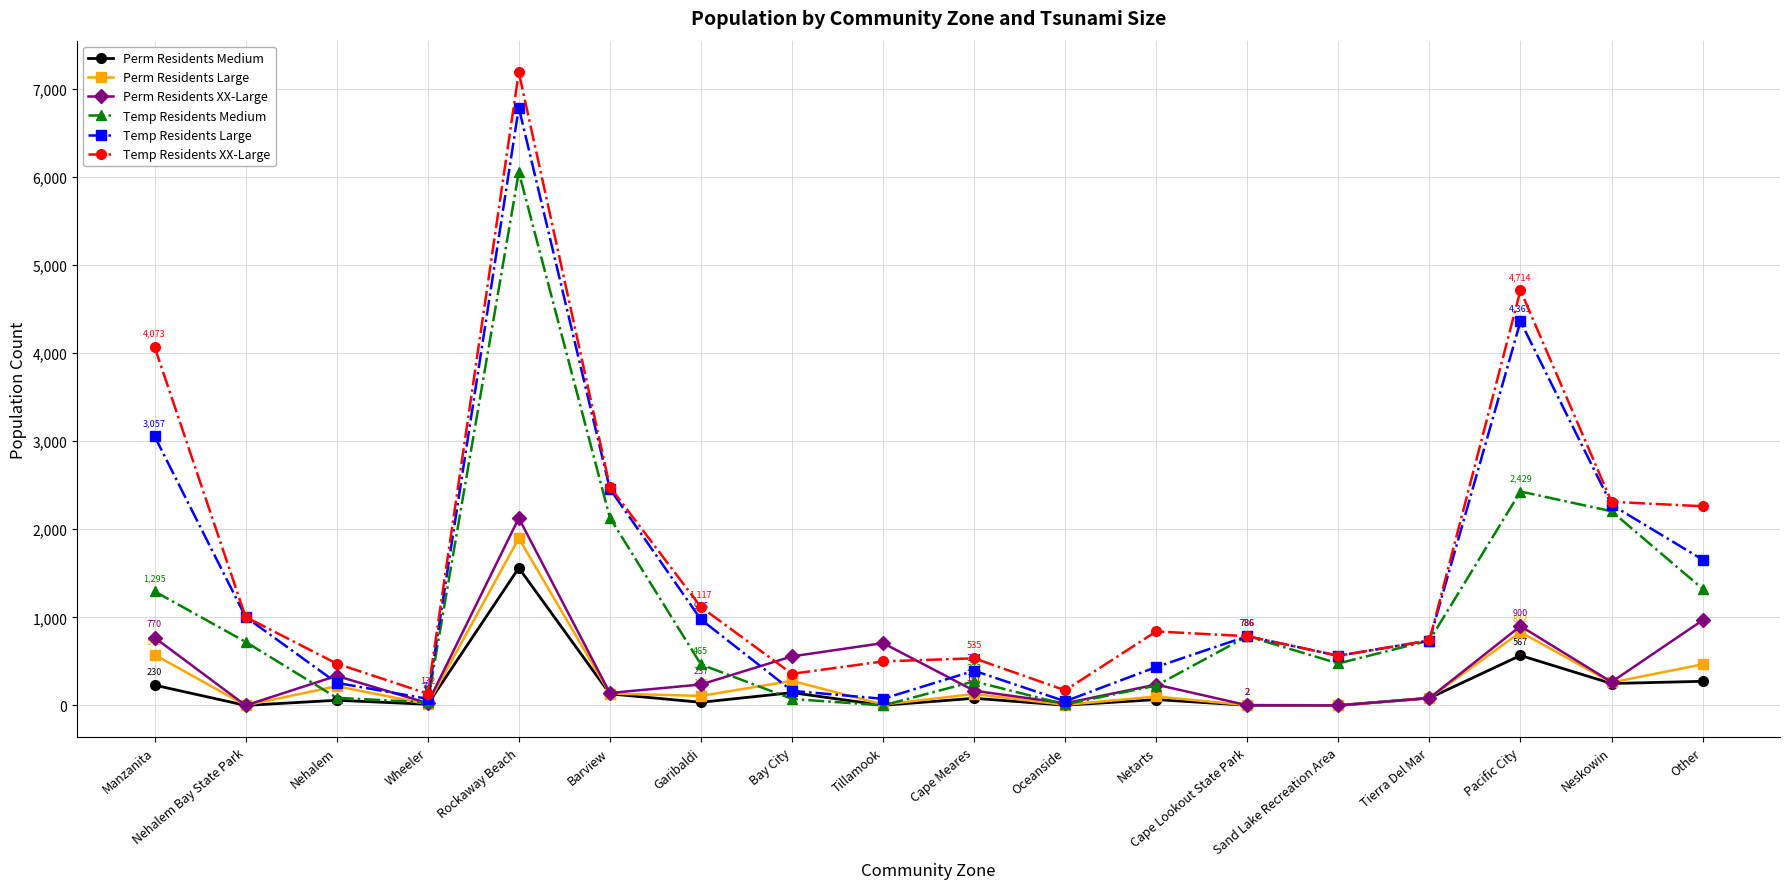

Which category has the highest value in the Perm Residents Large series?

Rockaway Beach